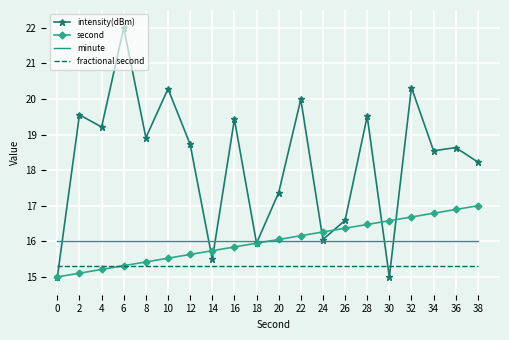

What is the sum of the minute values at 2 and 20?

32.0